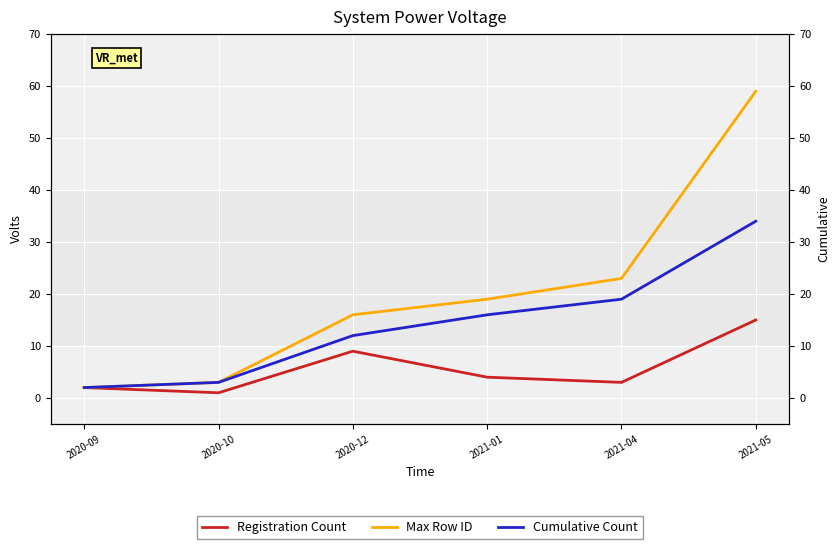

At how many categories does at least one series exceed 9?

4